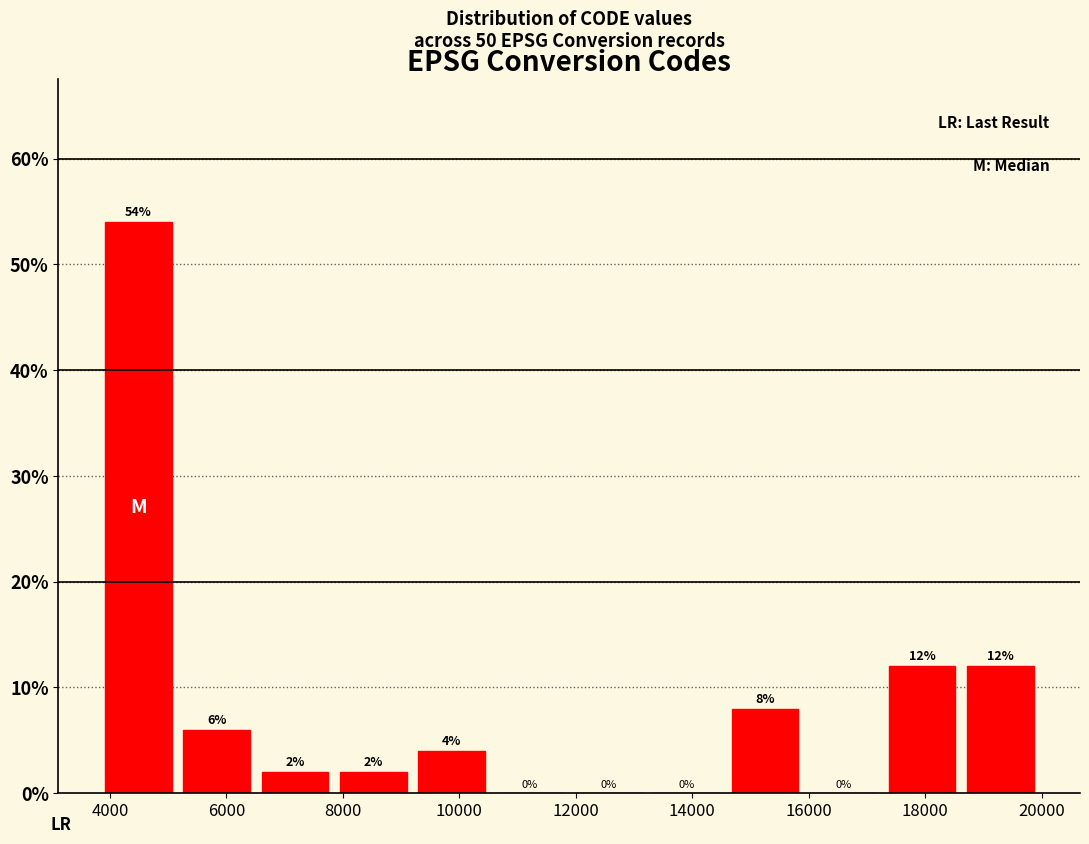

Reading left to right, transcribe this chart: for each bar, give the range it covers on the x-axis and its height. The bar edges are not printed on the chart, so give them approximately, as read against the axis.

3800 to 5200: 54
5200 to 6600: 6
6600 to 7800: 2
7800 to 9200: 2
9200 to 10600: 4
10600 to 11800: 0
11800 to 13200: 0
13200 to 14600: 0
14600 to 16000: 8
16000 to 17200: 0
17200 to 18600: 12
18600 to 20000: 12